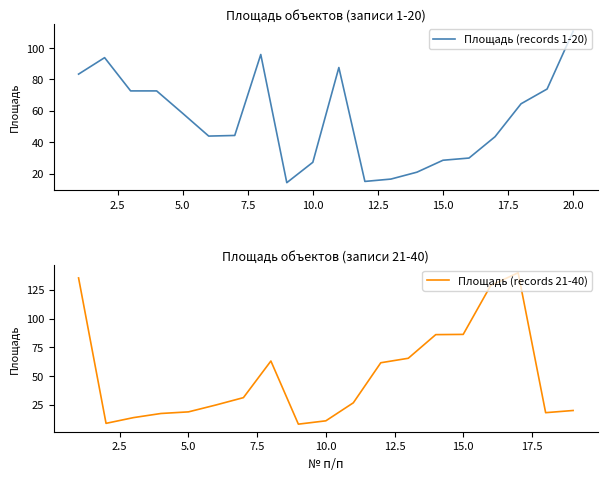

Is this an area chart (filled region under the line)?

No